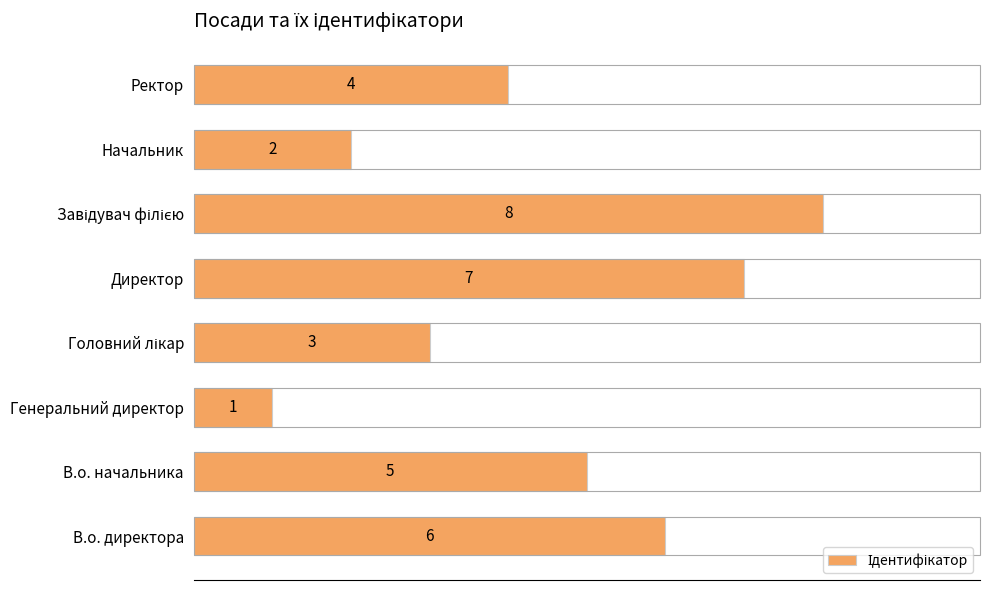

What is the change in value from В.о. начальника to Генеральний директор?

-4